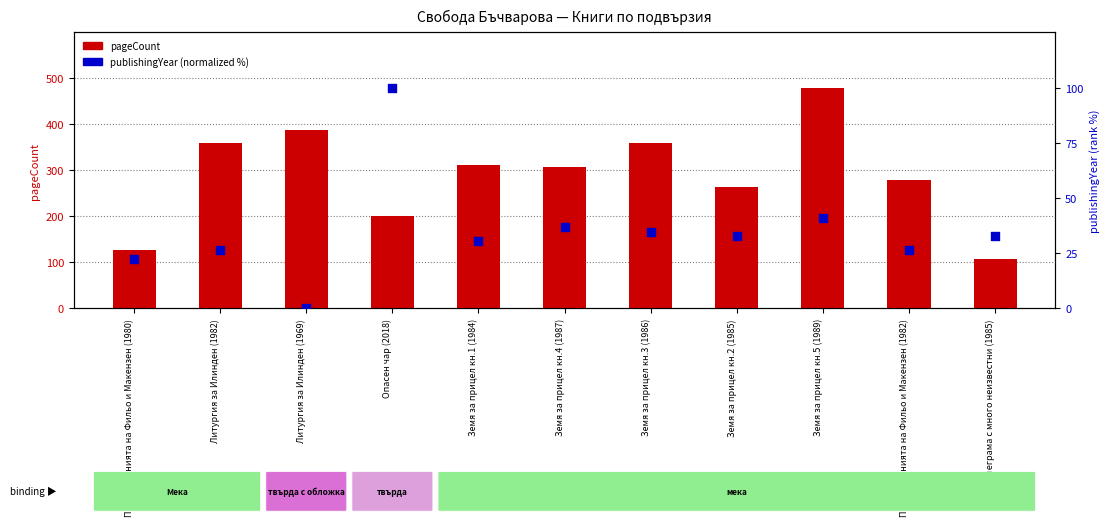

Is the value of pageCount at Земя за прицел кн.4 (1987) greater than the value of publishingYear (normalized) at Земя за прицел кн.1 (1984)?

Yes